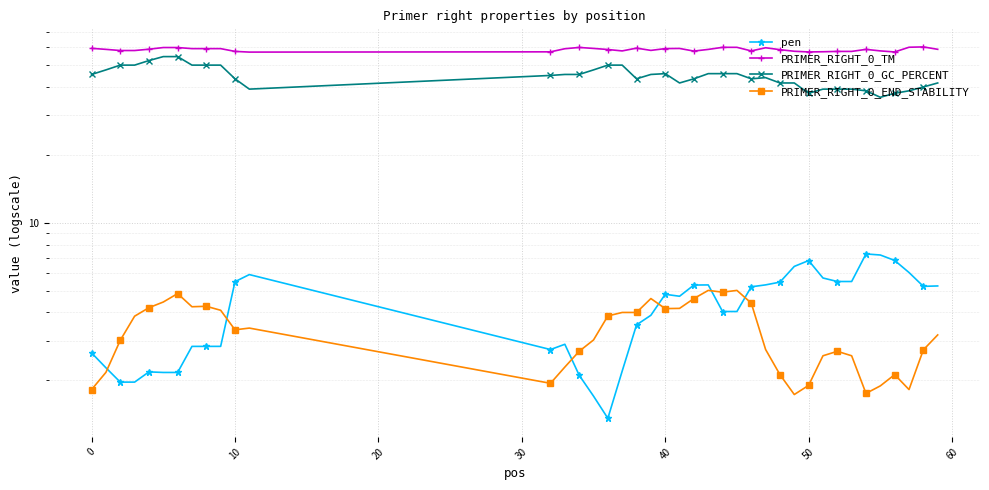

How many lines are shown in the chart?

4